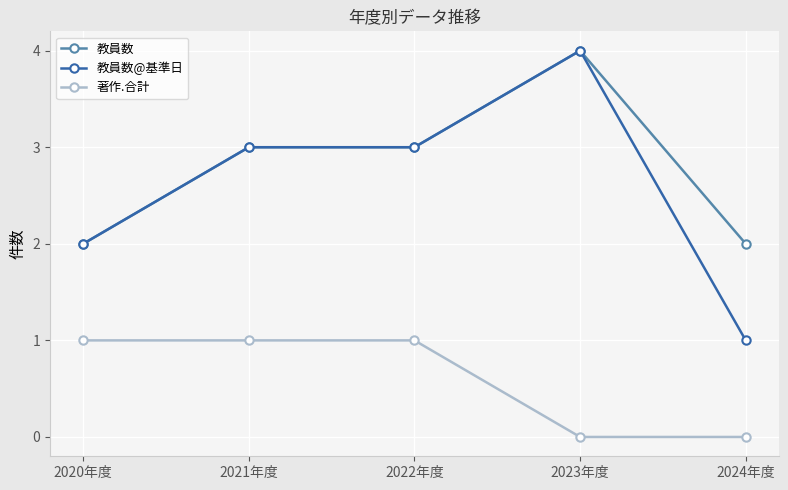

How many lines are shown in the chart?

3